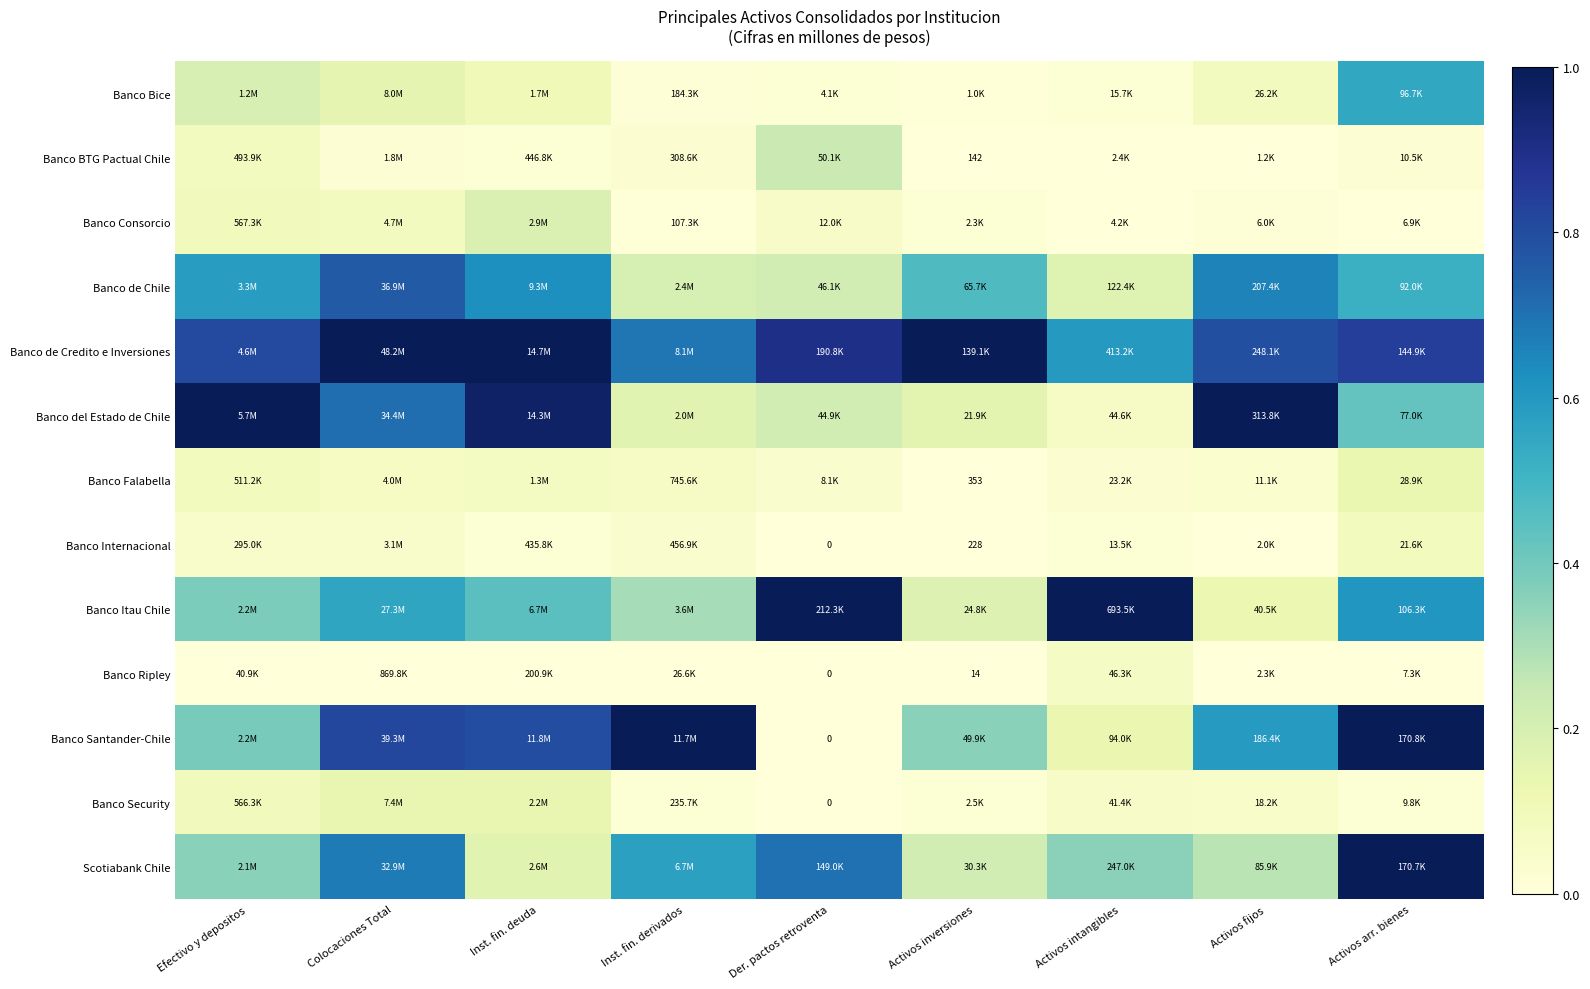

Rank the series at Activos intangibles from lowest to highest value.

Banco BTG Pactual Chile, Banco Consorcio, Banco Internacional, Banco Bice, Banco Falabella, Banco Security, Banco del Estado de Chile, Banco Ripley, Banco Santander-Chile, Banco de Chile, Scotiabank Chile, Banco de Credito e Inversiones, Banco Itau Chile